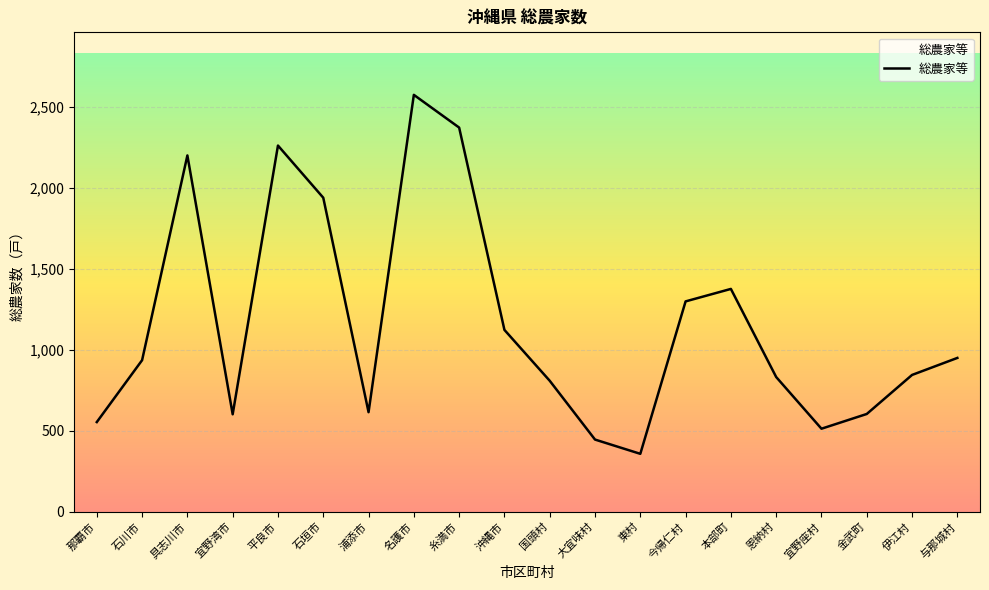

At which label is the value closest to 1465?

本部町